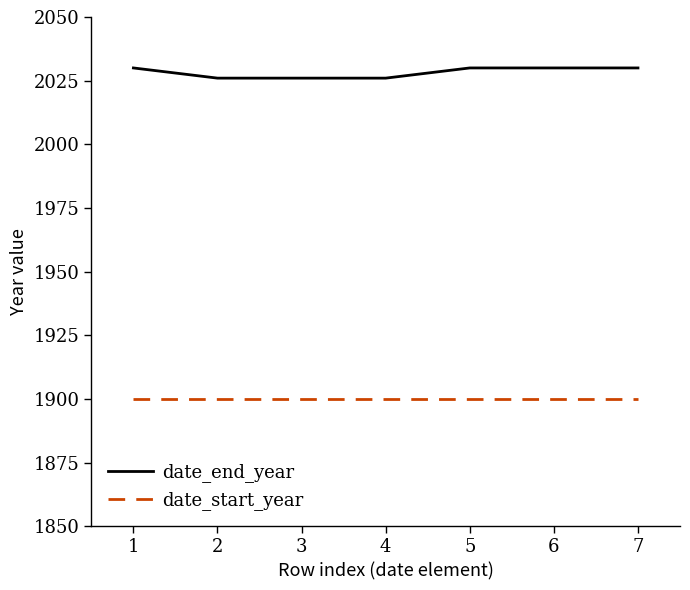

The value of date_end_year at 4 is 3447. True or false?

False